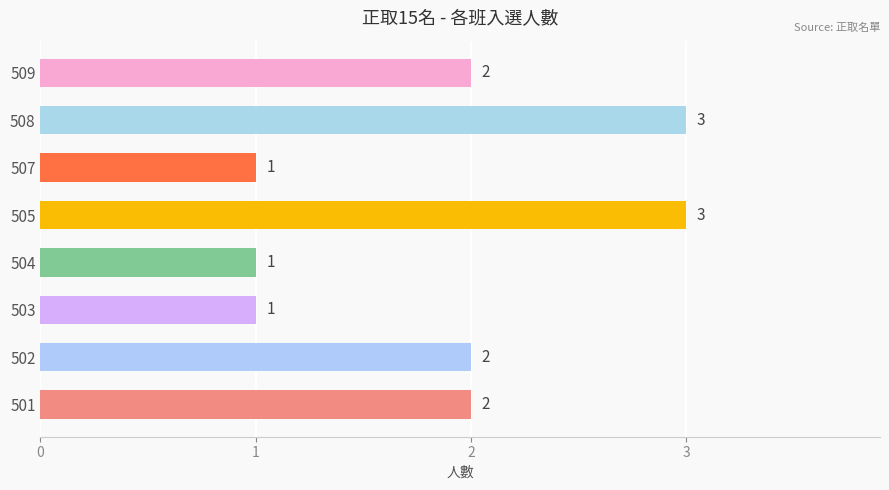

What is the difference between the second highest and minimum values?

2